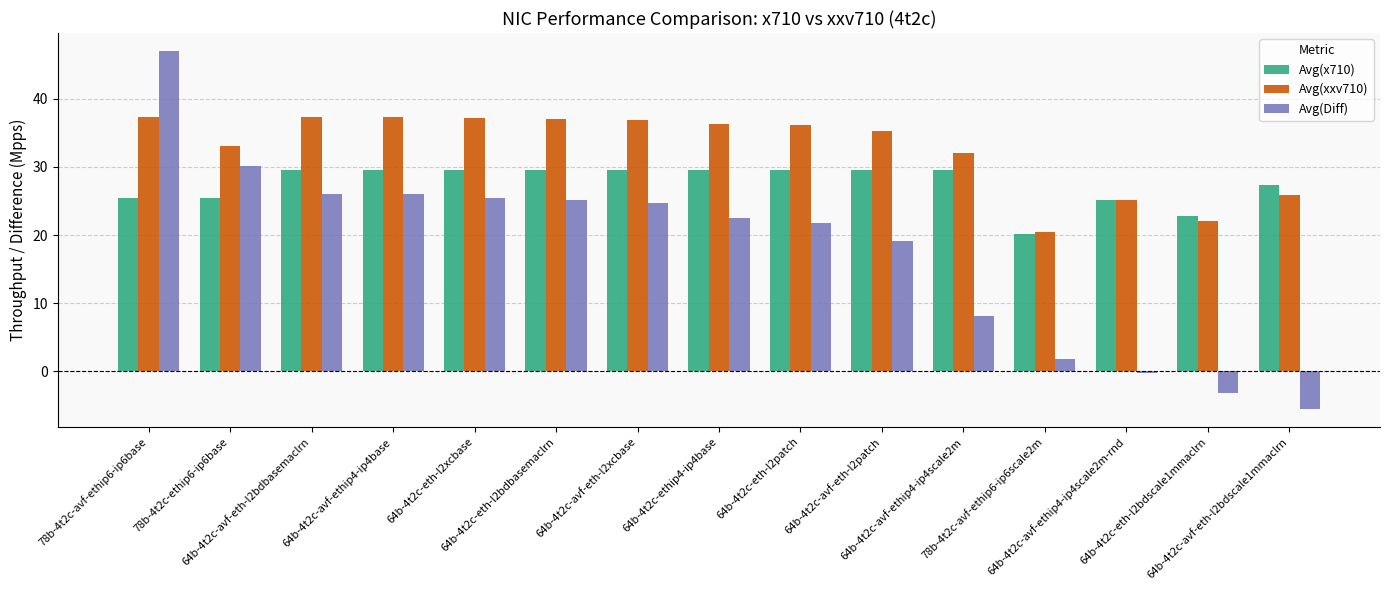

How many categories are shown in the chart?

15